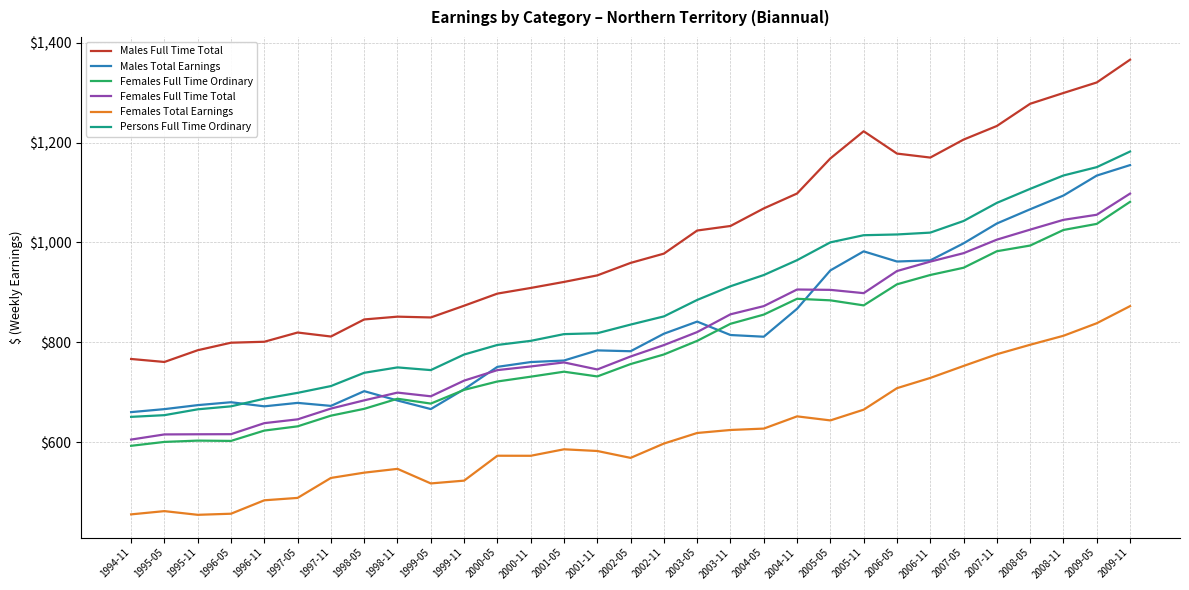

What are all the series names shown in the legend?

Males Full Time Total, Males Total Earnings, Females Full Time Ordinary, Females Full Time Total, Females Total Earnings, Persons Full Time Ordinary